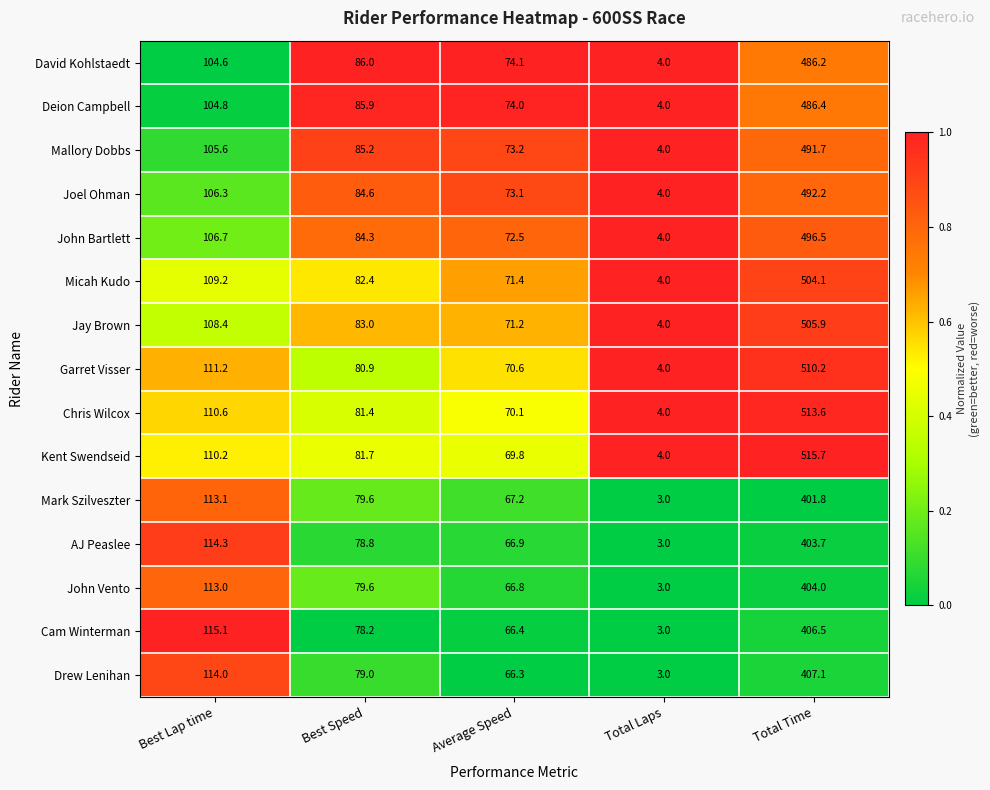

Which series changed the most between Average Speed and Total Laps?

David Kohlstaedt